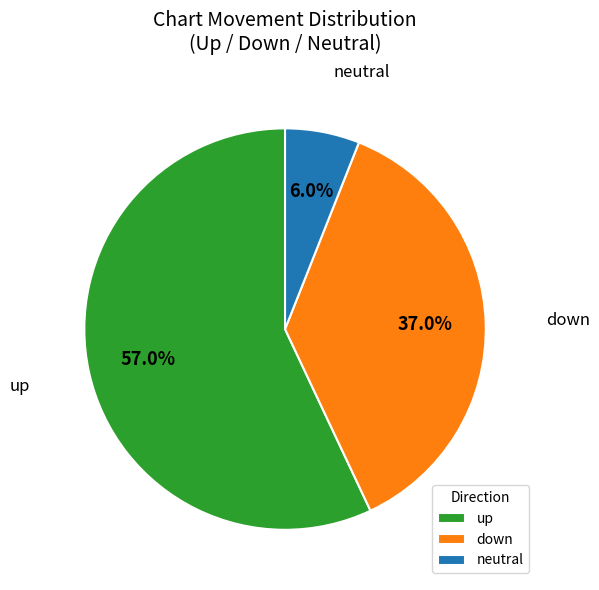

What portion of the pie excludes up?

43.0%